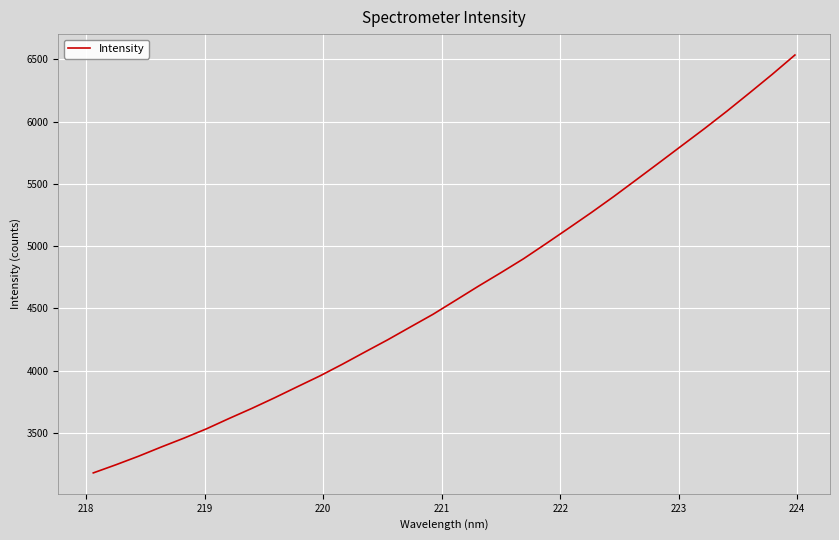

What is the difference between the maximum and minimum values?

3355.6